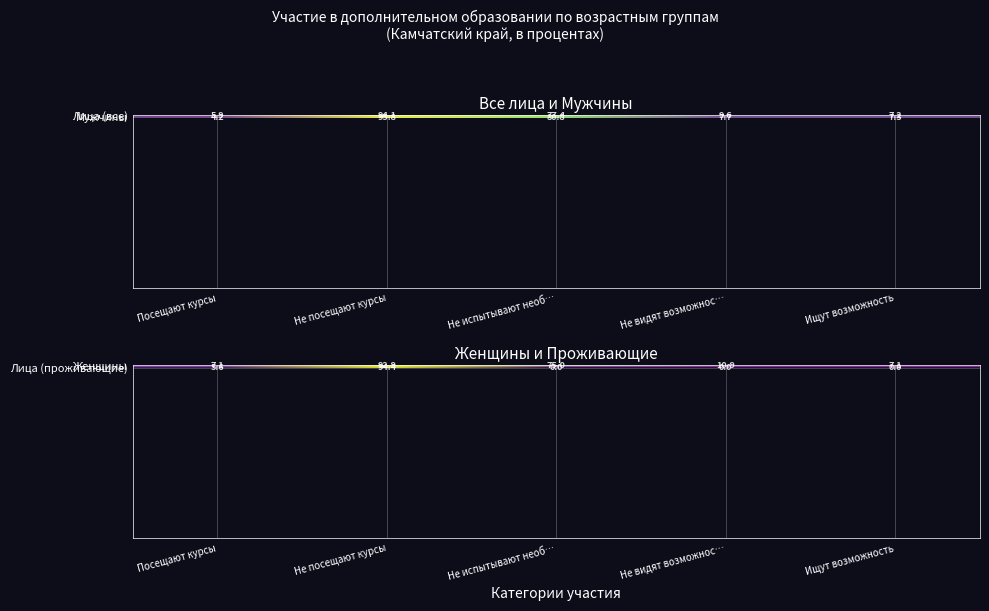

Between Не видят возможнос… and Не испытывают необ…, which is larger?

Не испытывают необ…